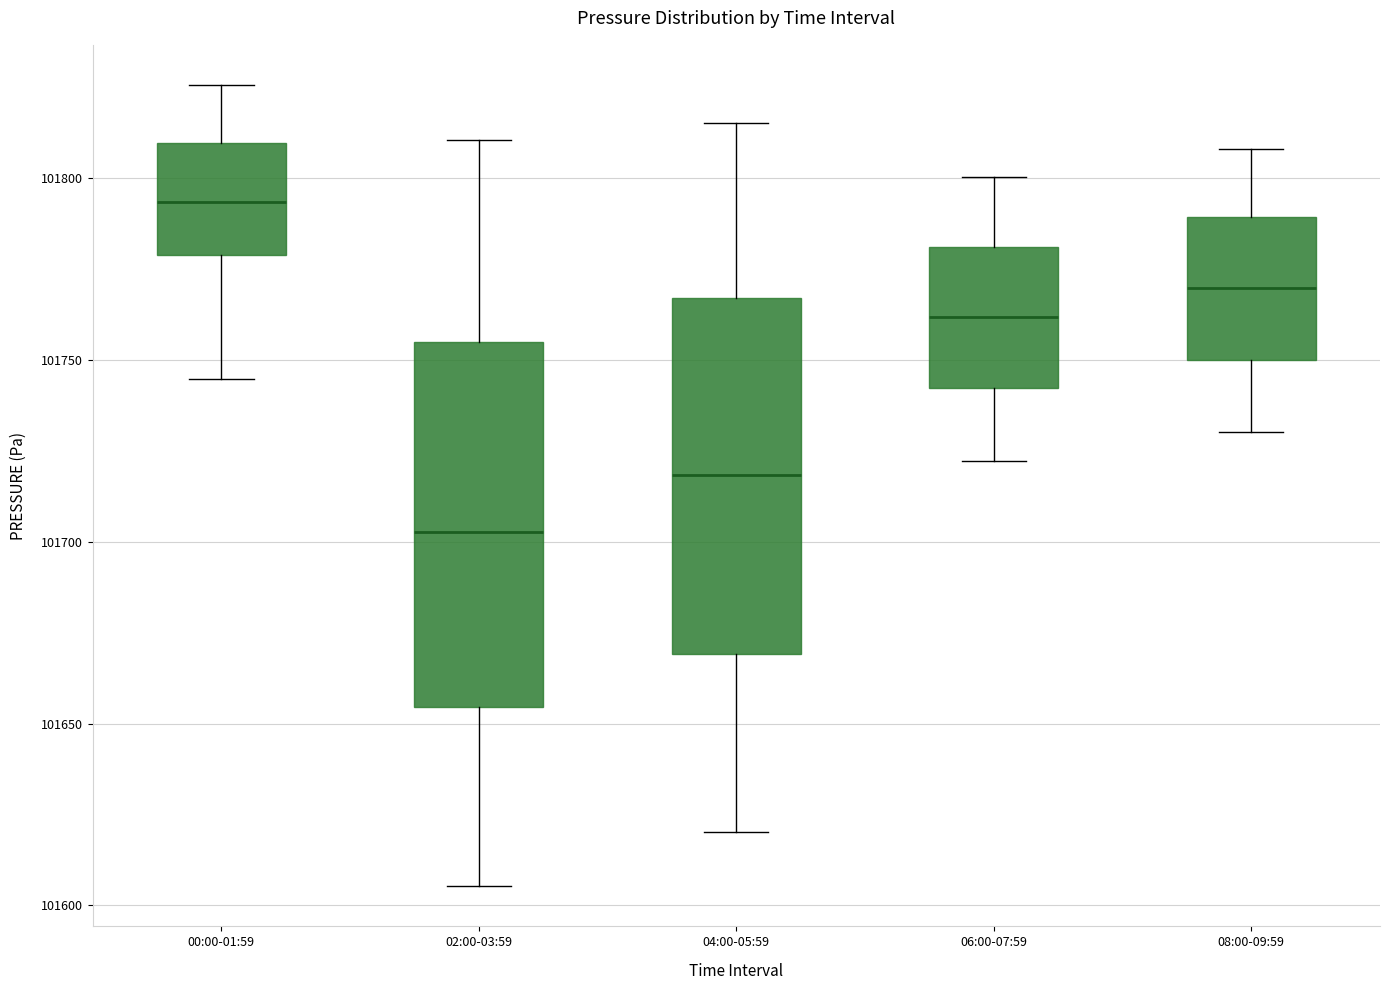

Where does the lower whisker of the box for 06:00-07:59 end on the y-axis? The values are not printed on the chart, so give them approximately, as read against the axis.

101720